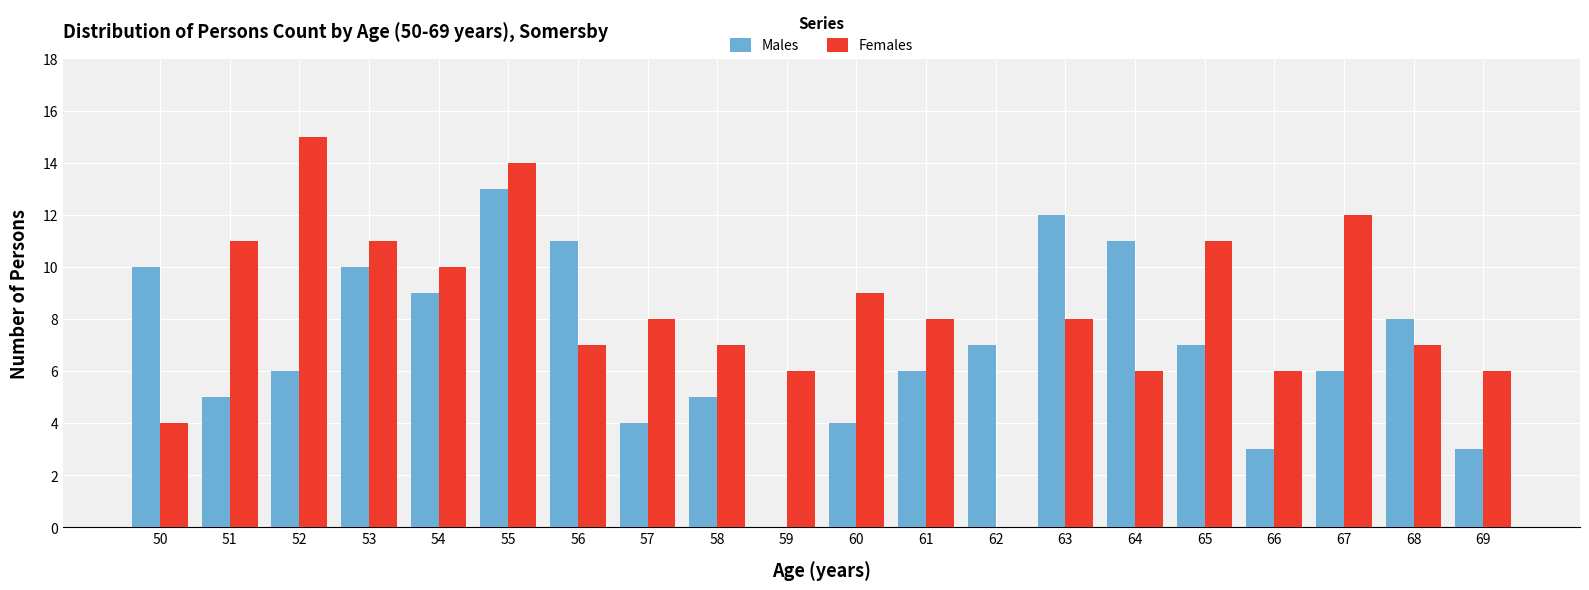

Which label corresponds to the largest value in the chart?

52